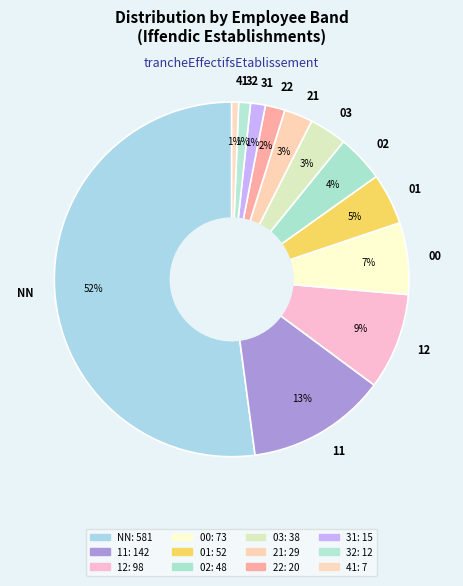

Do 11 and 02 together represent more than half of the pie?

No